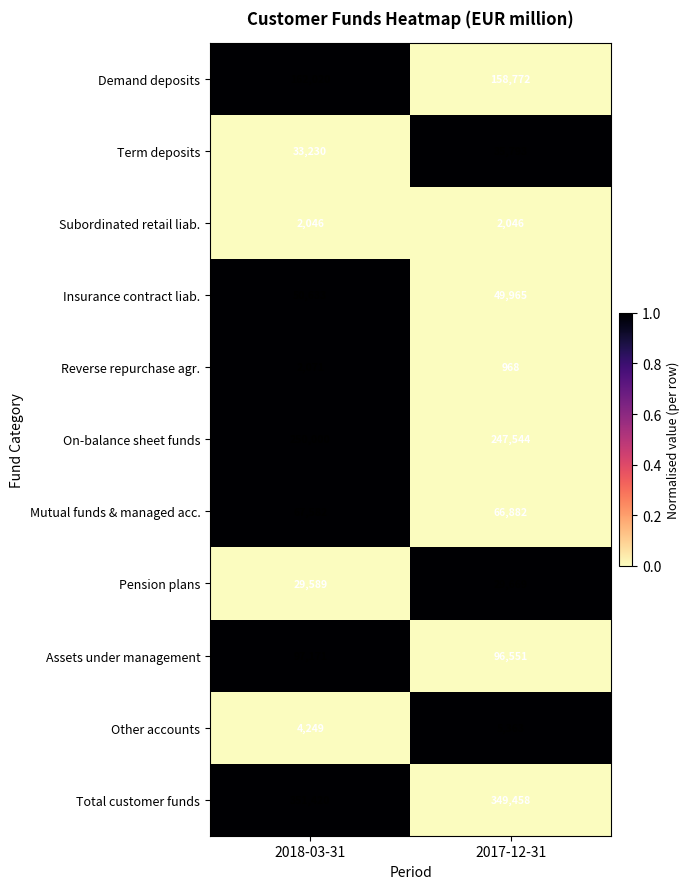

The On-balance sheet funds series shows 247544 at 2017-12-31. True or false?

True